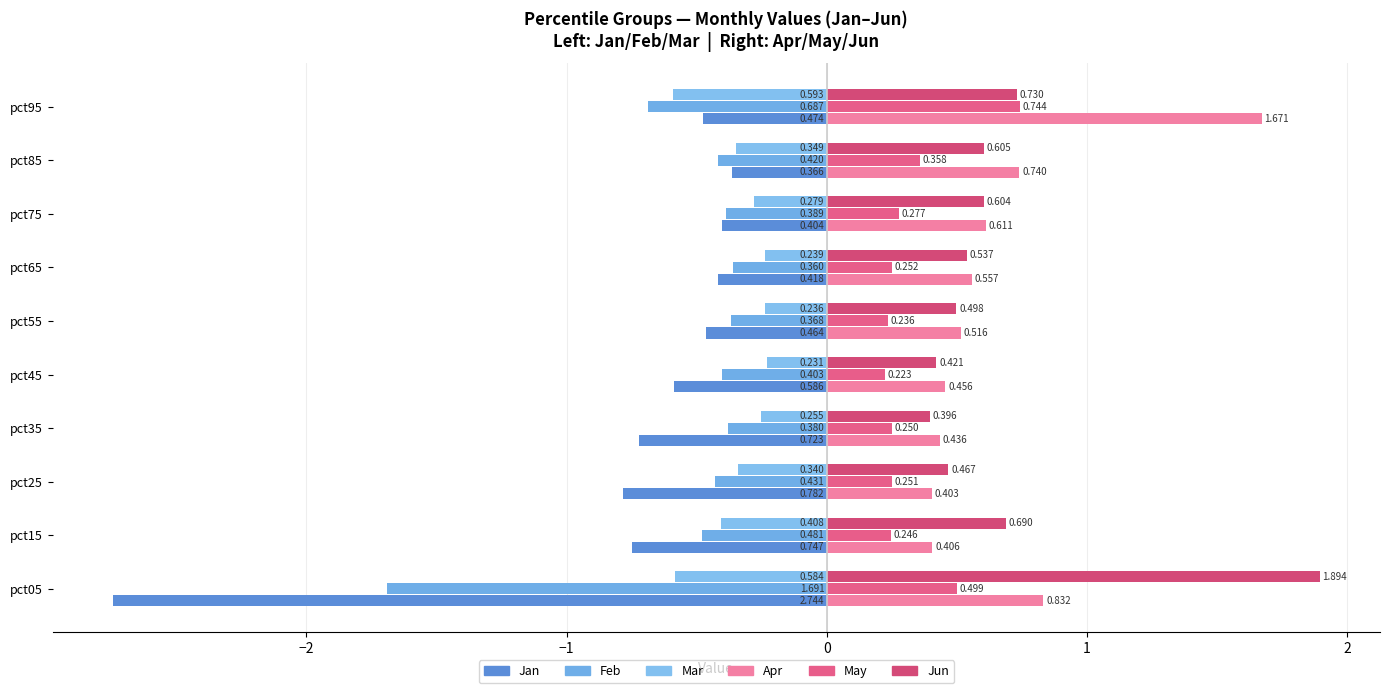

How many series are shown in this chart?

6